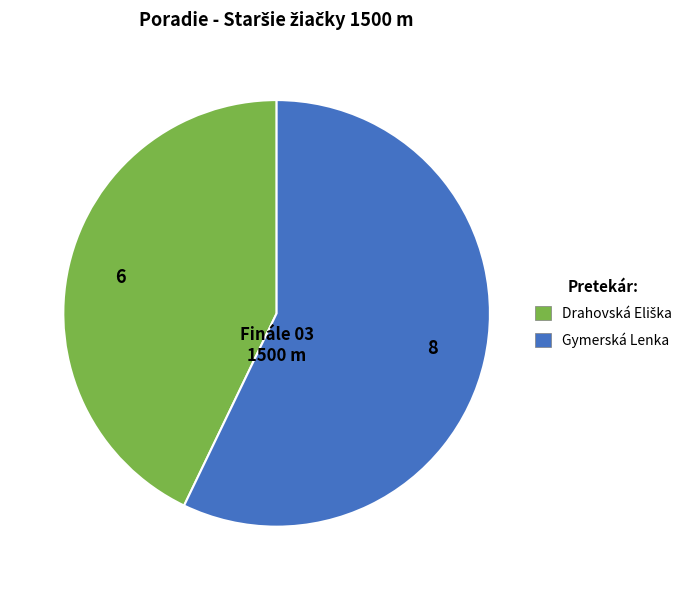

Is there any slice that represents more than half of the pie?

Yes